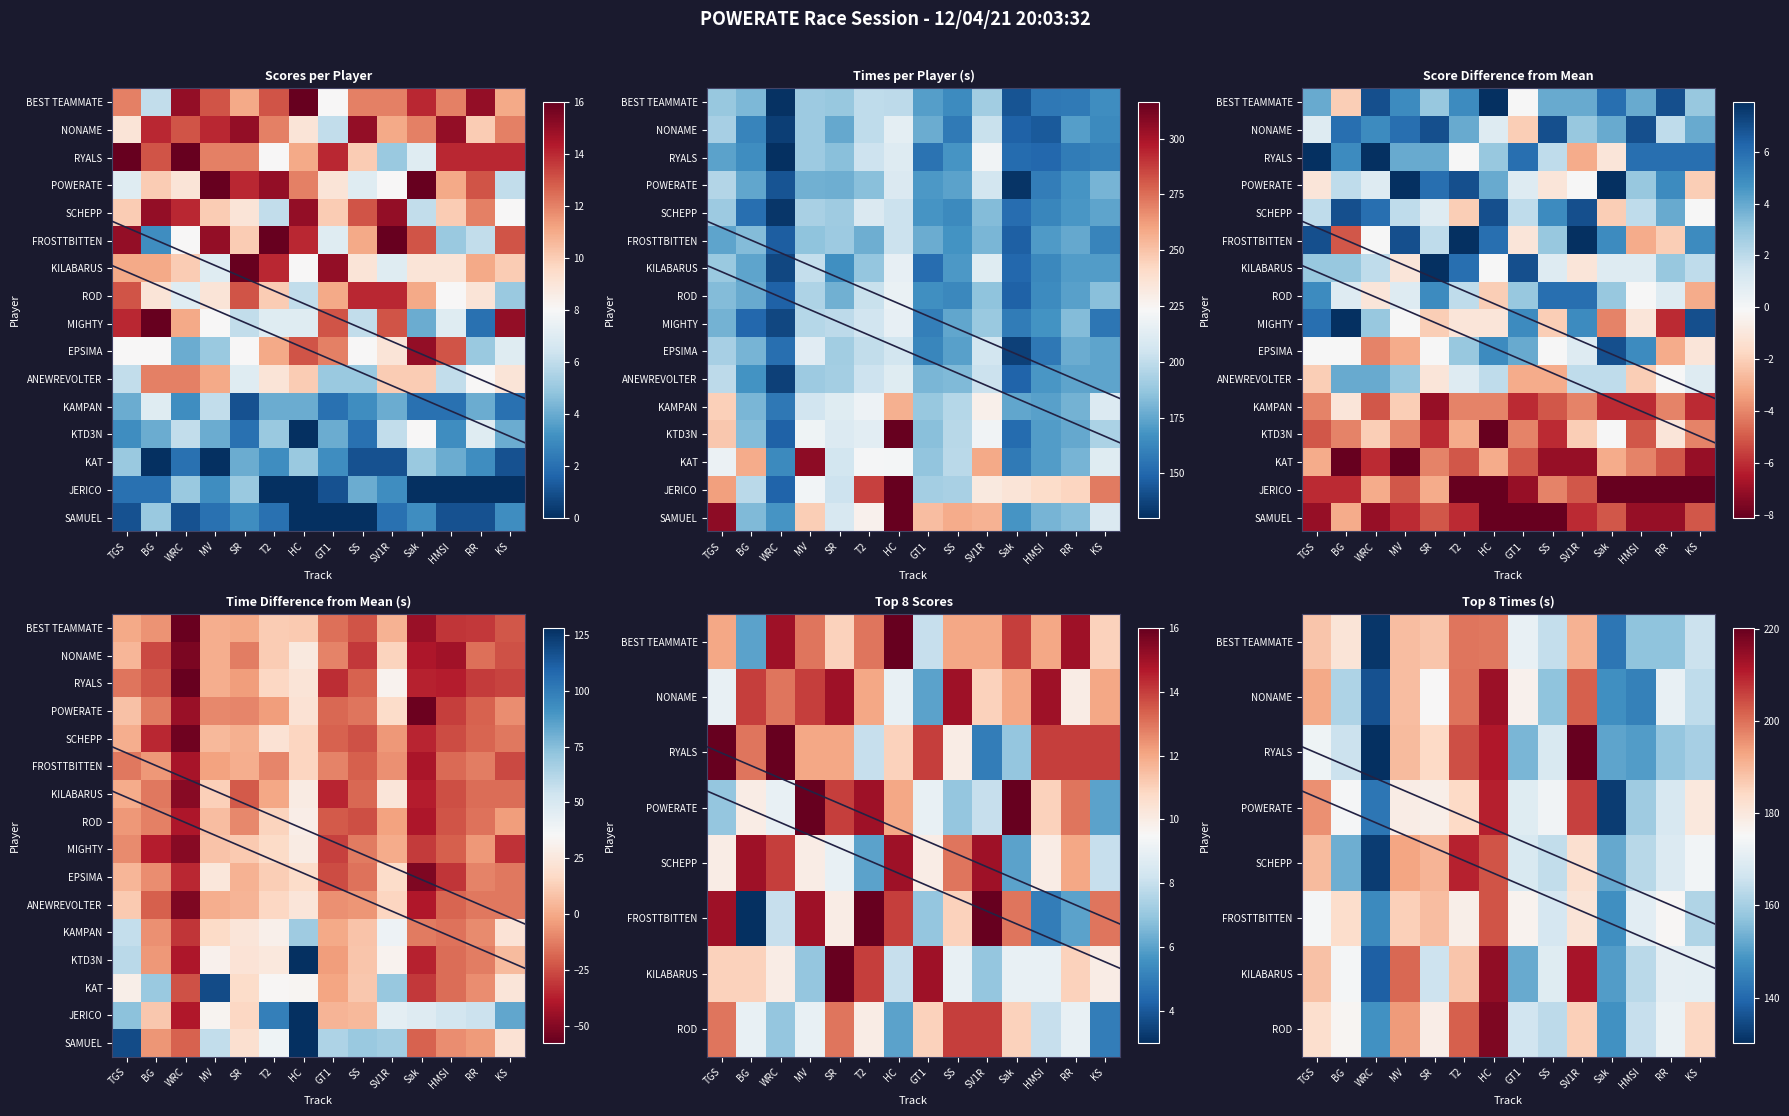

True or false: MIGHTY has a value of 14.5 at SR.

False